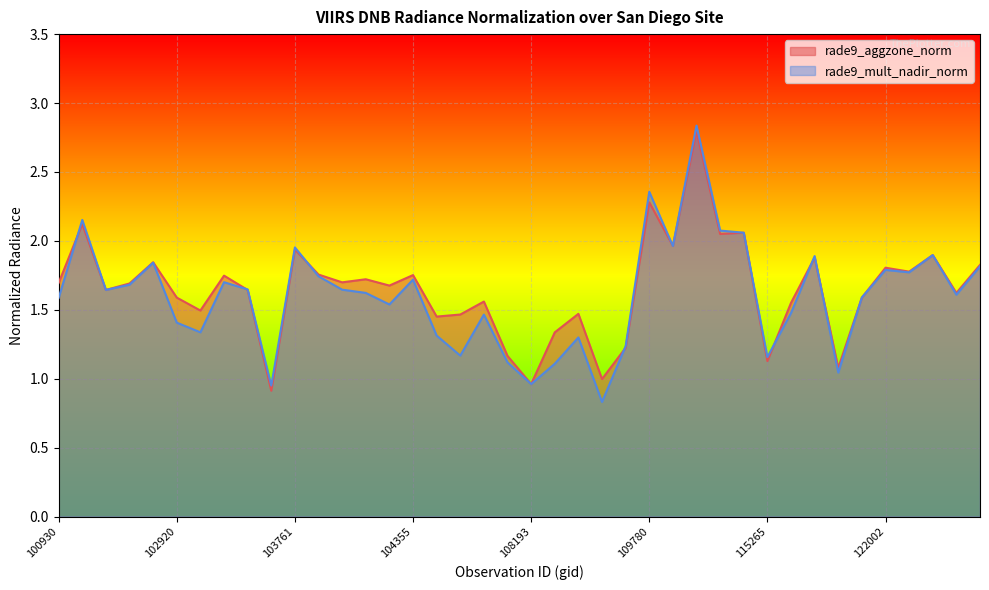

Is the value of rade9_aggzone_norm at 109072 greater than the value of rade9_mult_nadir_norm at 104229?

No